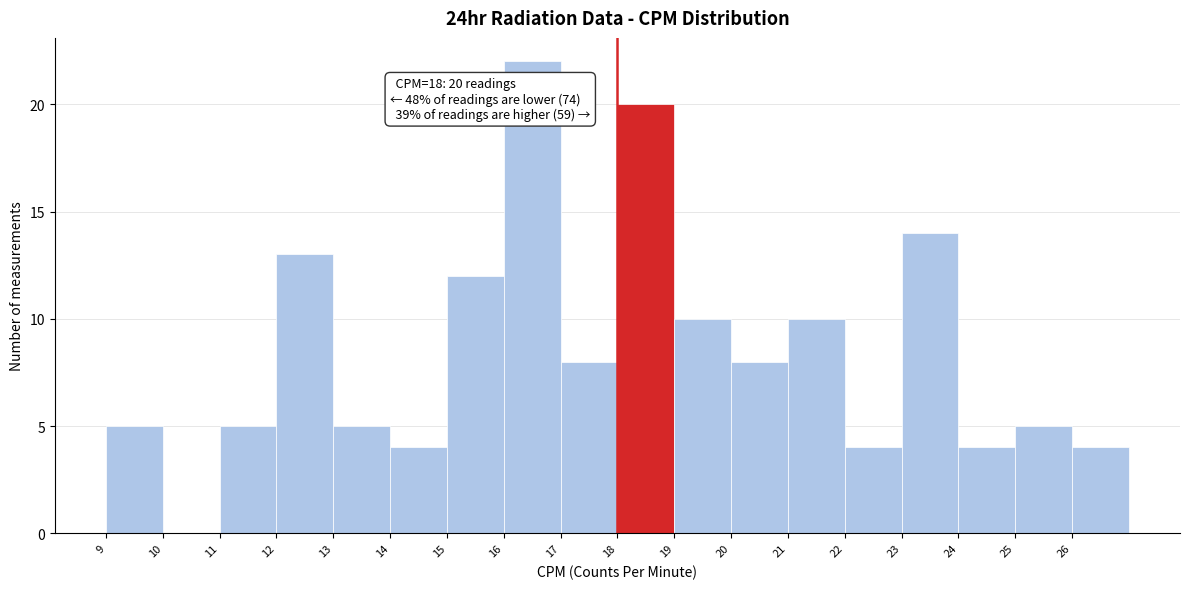

Which range on the x-axis has the tallest bar?

16 to 17